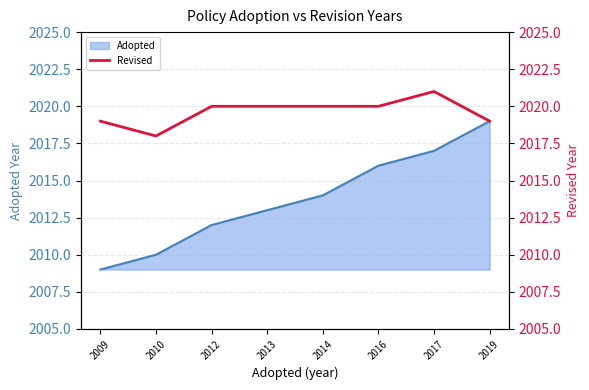

What is the greatest value displayed?

2021